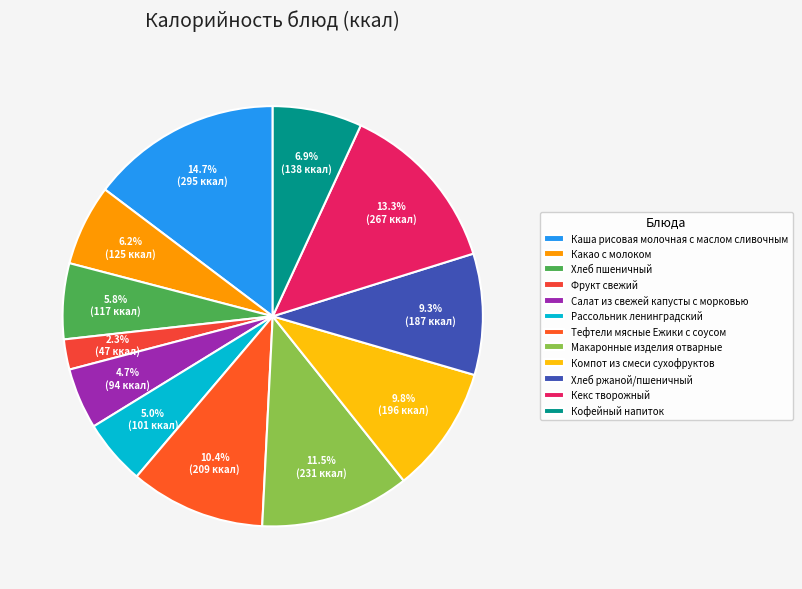

Is the sum of Тефтели мясные Ежики с соусом and Хлеб ржаной/пшеничный greater than half?

No